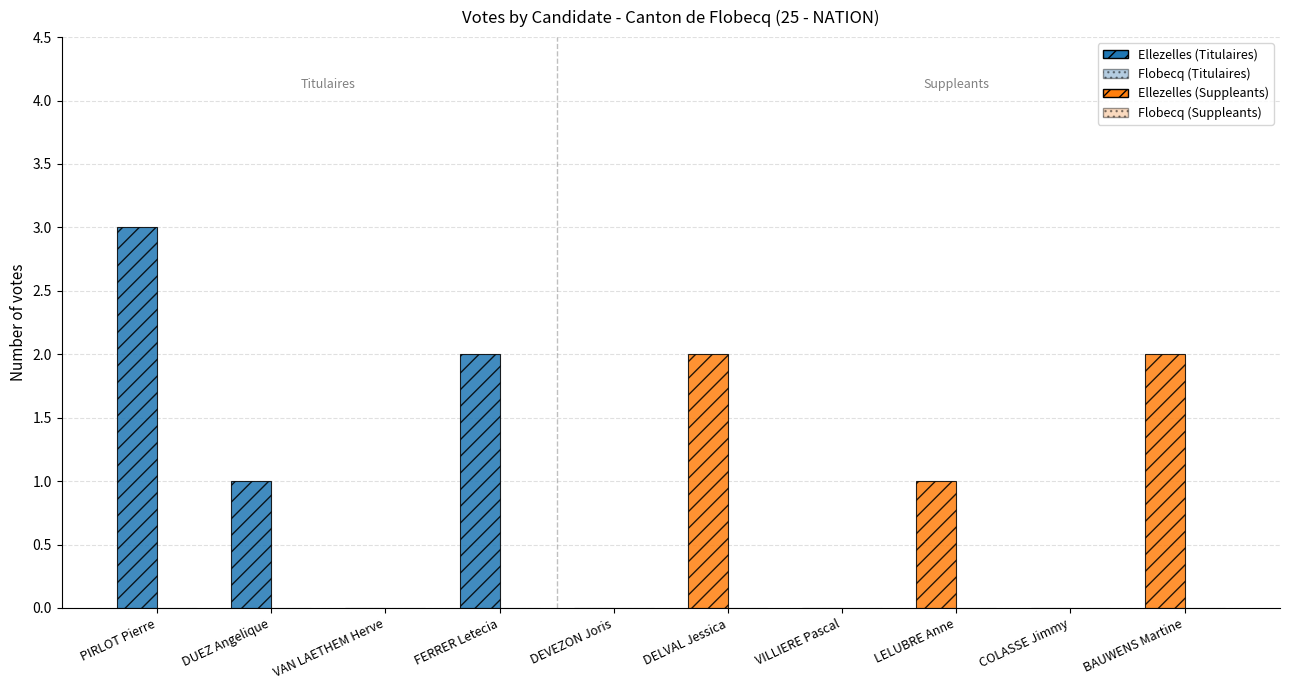

How many categories are shown in the chart?

10